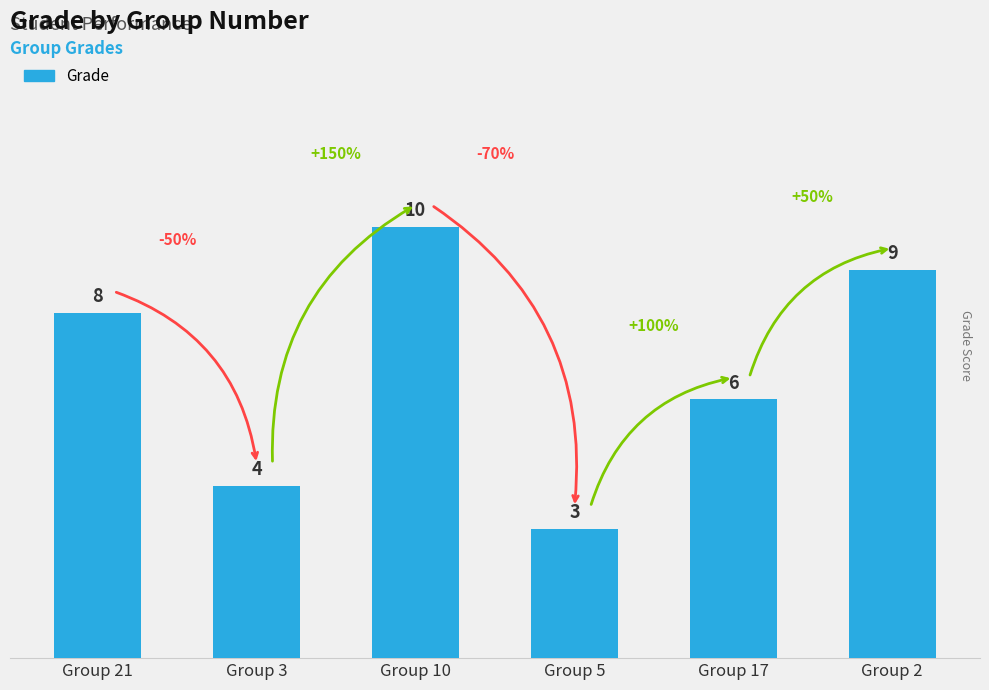

What is the value of the 3rd bar from the left?

10